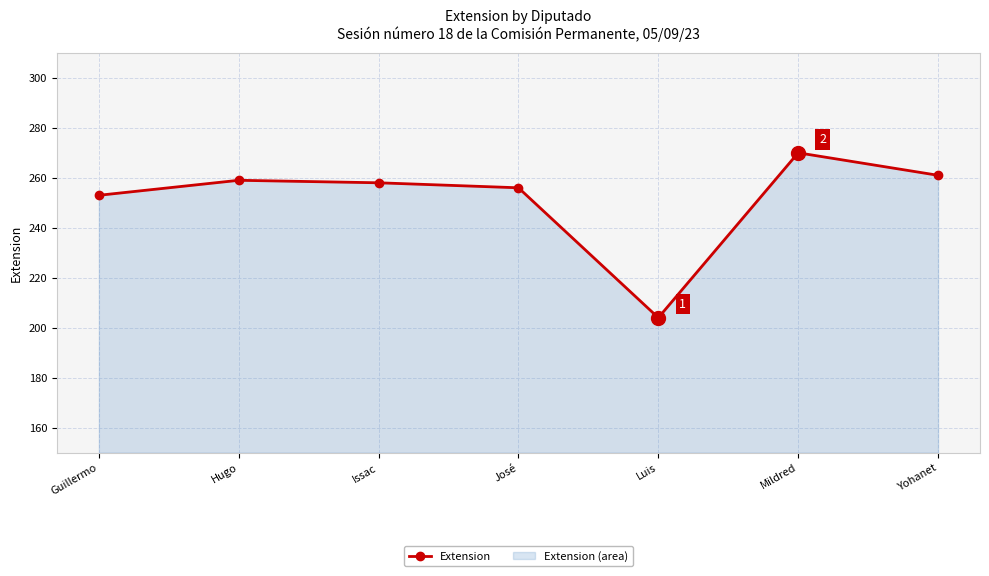

What is the sum of all values?

1761